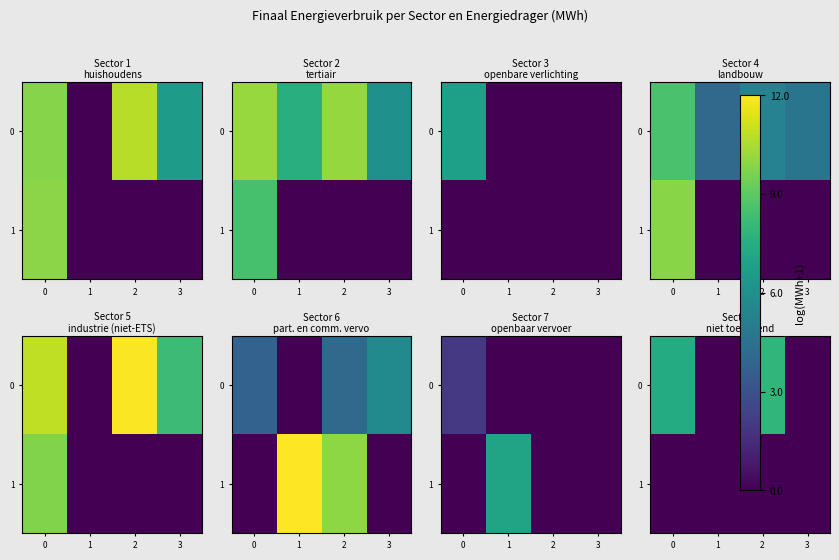

Read the 0 value at 2.

7.9